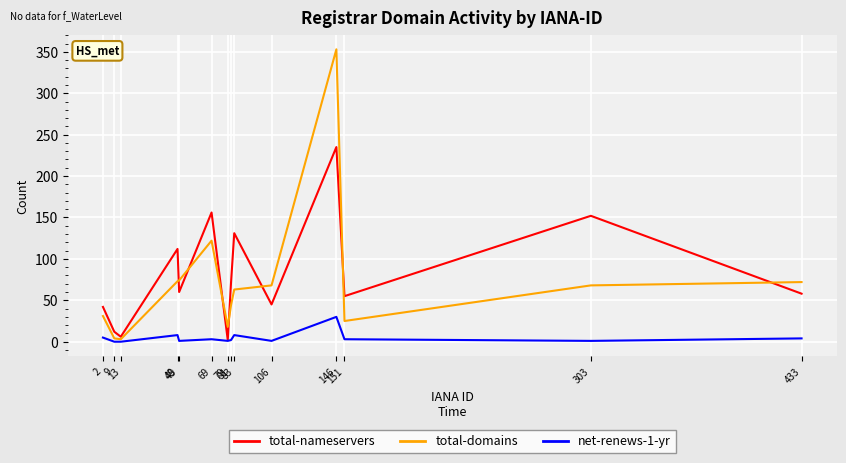

Which category has the lowest value in the total-nameservers series?

79